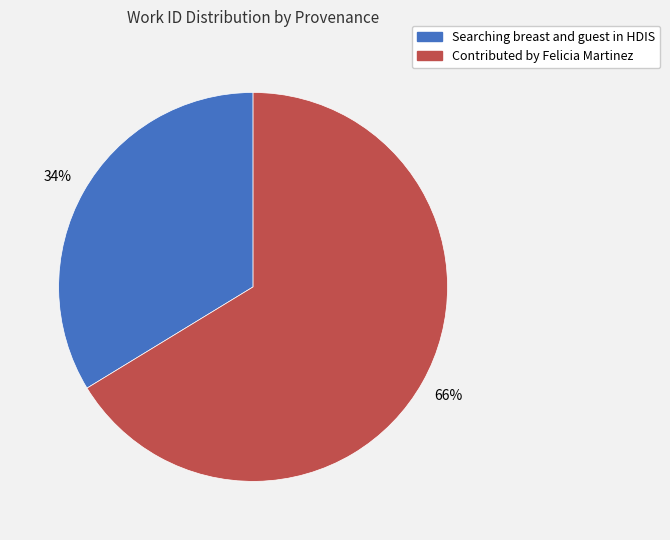

To the nearest percent, what is the average slice percentage?

50%